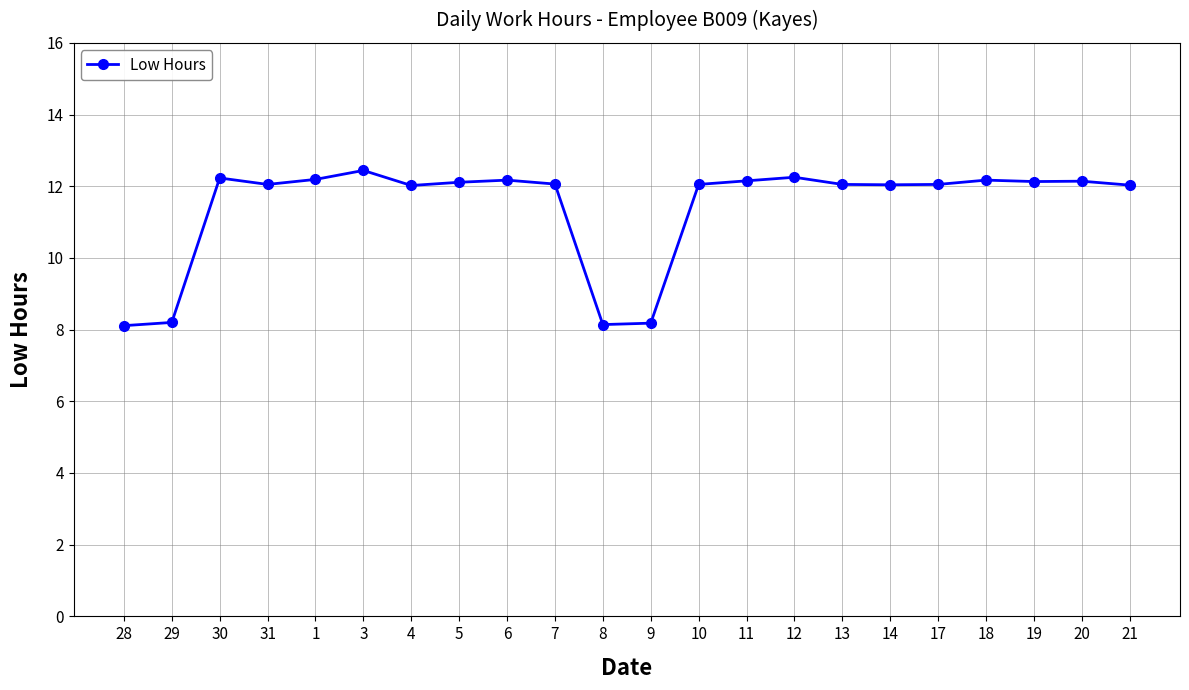

What is the value of the 2nd point from the left?

8.2